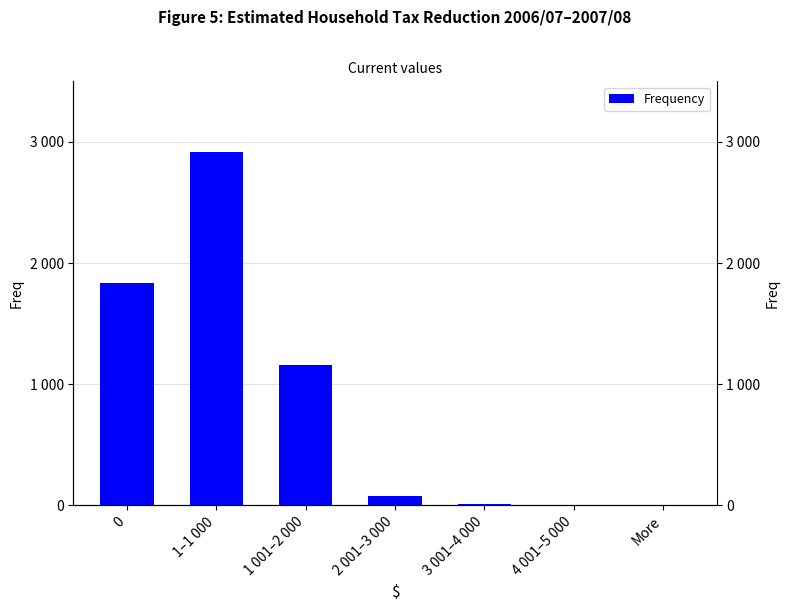

Which has a higher value, 1 001–2 000 or 4 001–5 000?

1 001–2 000